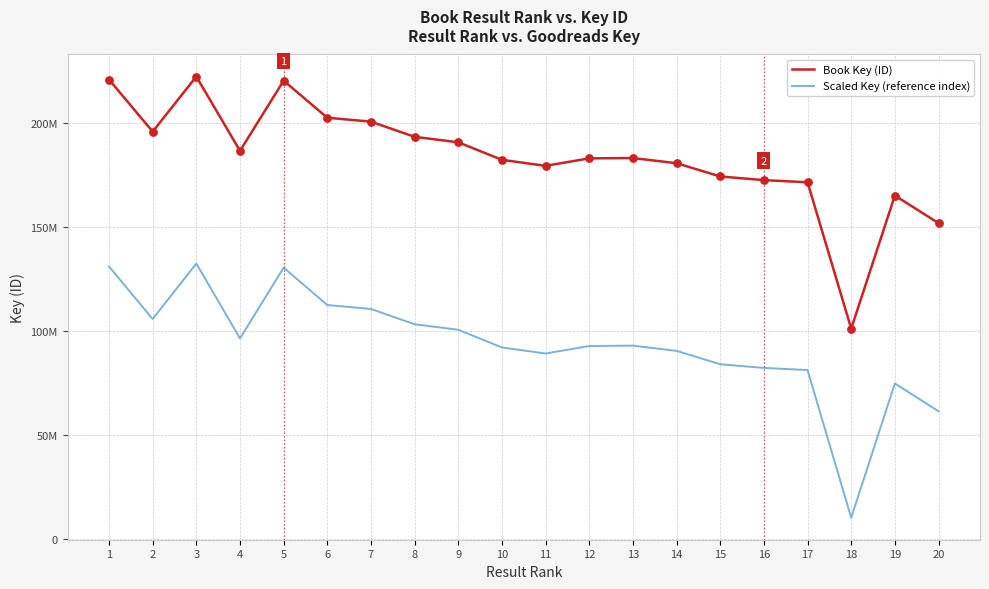

At which category is the sum across all series the highest?

3